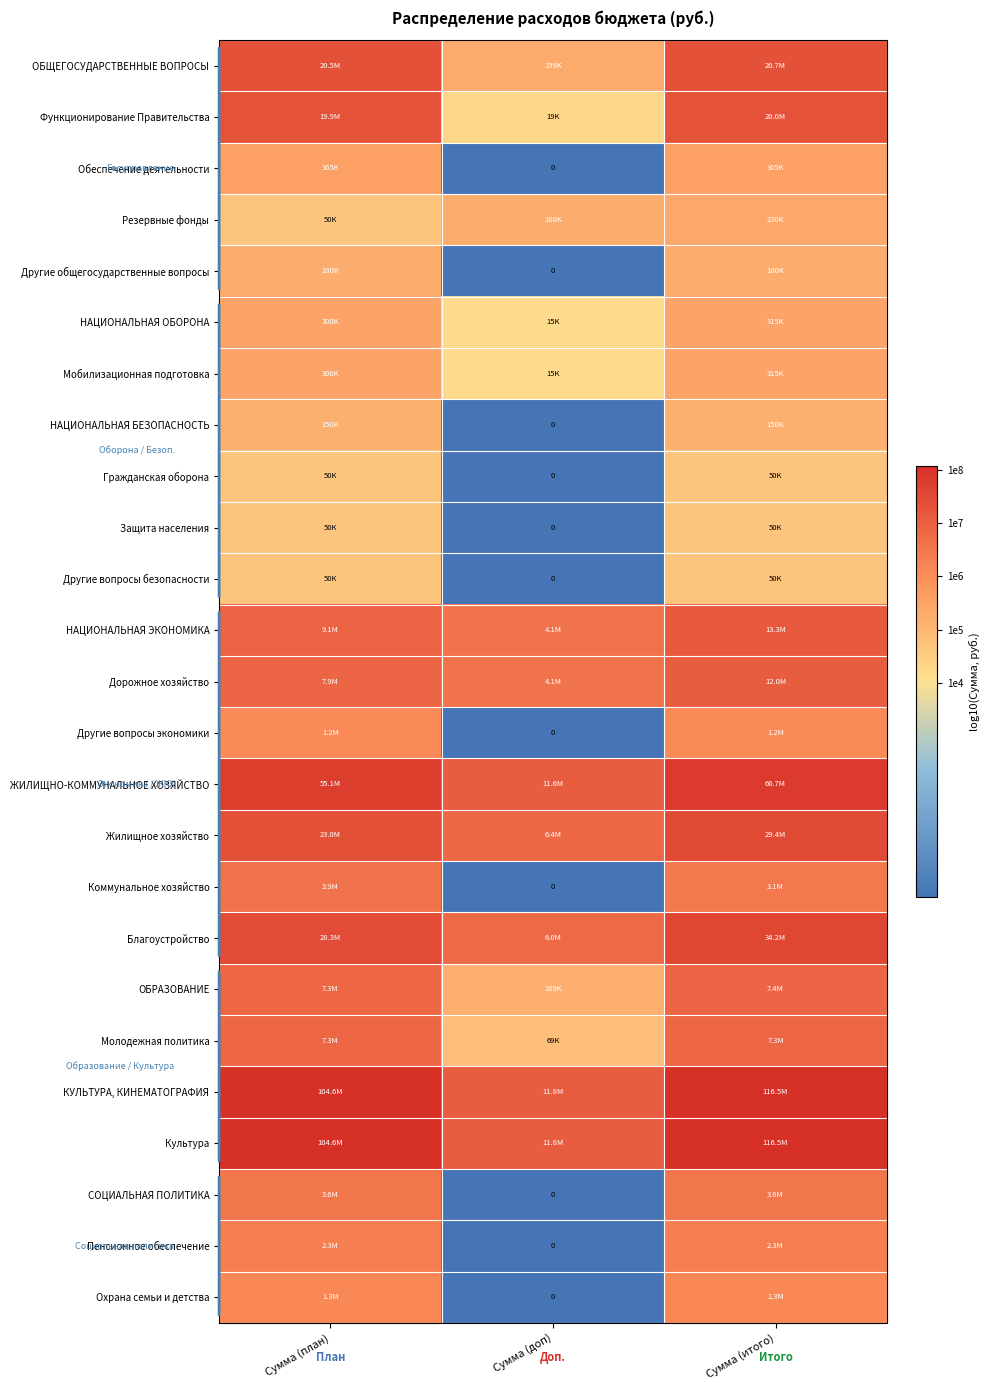

The value of Коммунальное хозяйство at Сумма (план) is 6.6. True or false?

True